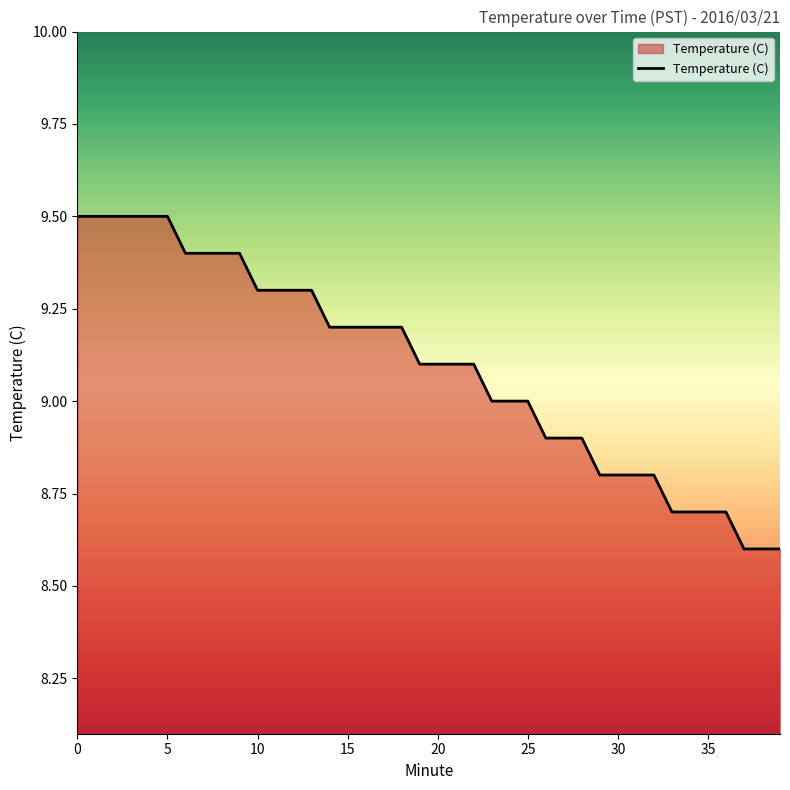

How many series are shown in this chart?

1